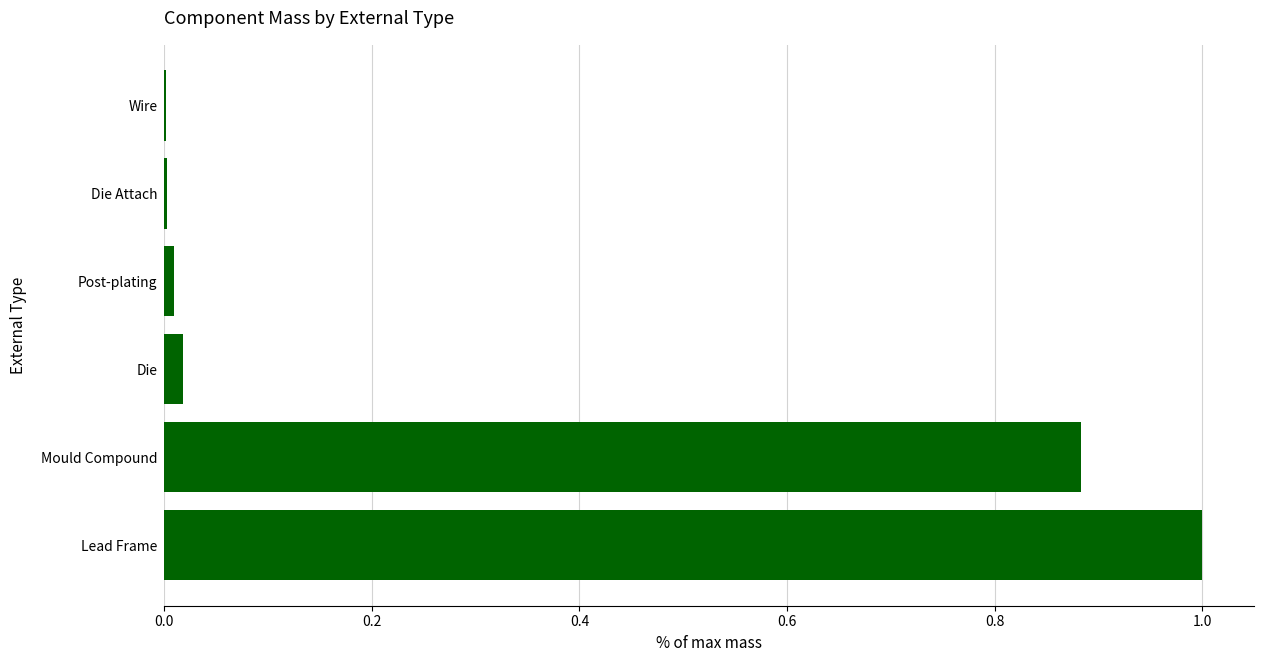

What is the sum of all values?

1.9